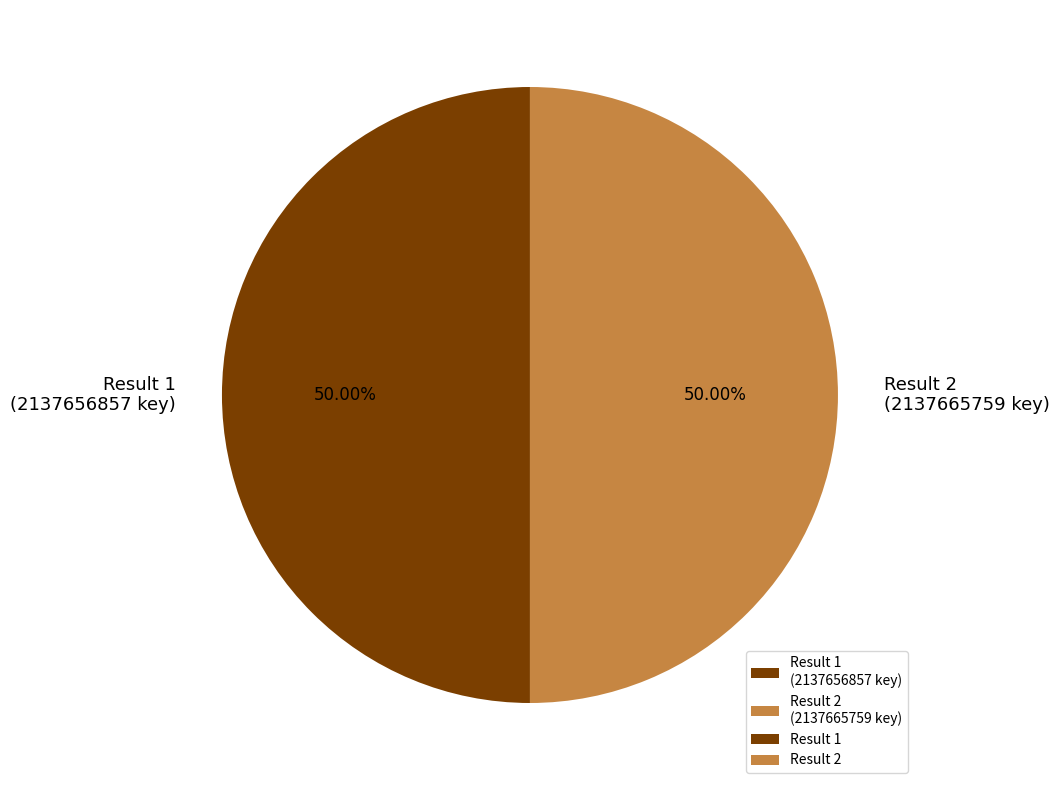

What is the ratio of the value at Result 1 (2137656857 key) to the value at Result 2 (2137665759 key)?

1.0